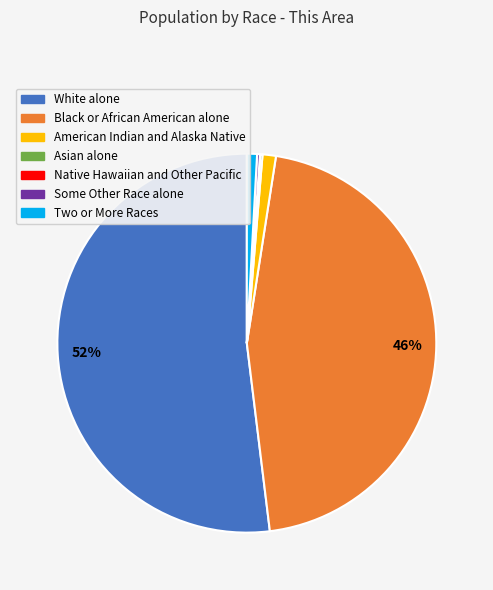

To the nearest percent, what percentage of the pie is Black or African American alone?

46%